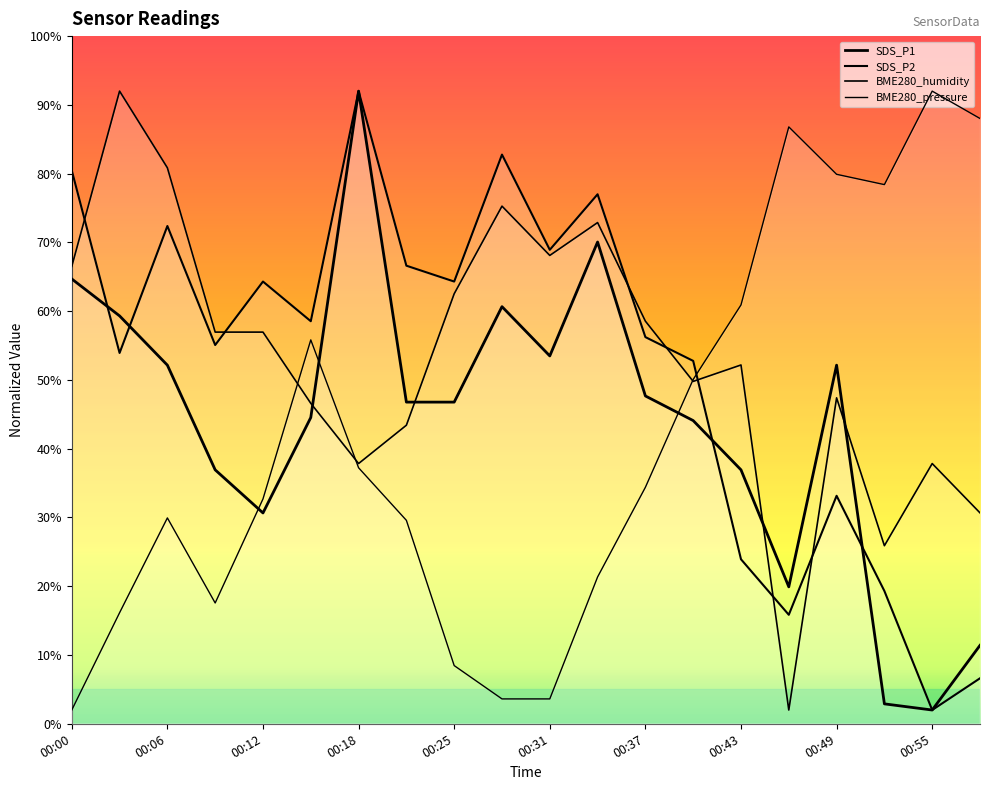

What is the sum of the SDS_P2 values at 00:34 and 00:12?

141.3